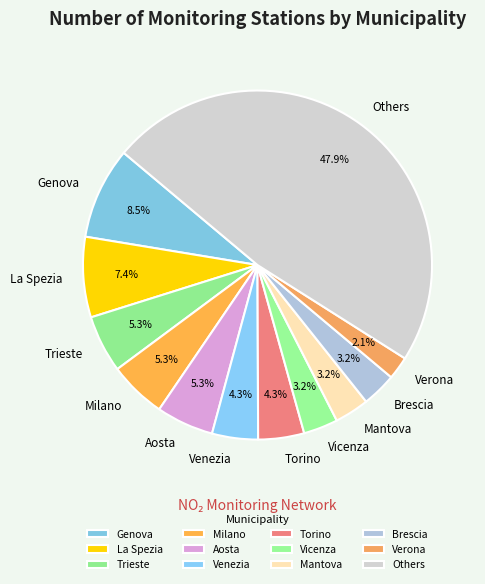

Between Aosta and Torino, which is larger?

Aosta